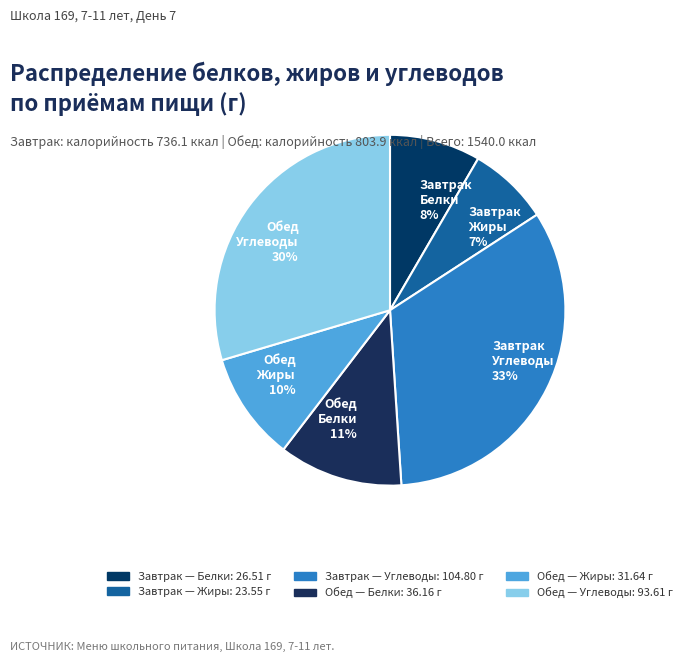

Does Завтрак Углеводы account for over 50% of the chart?

No